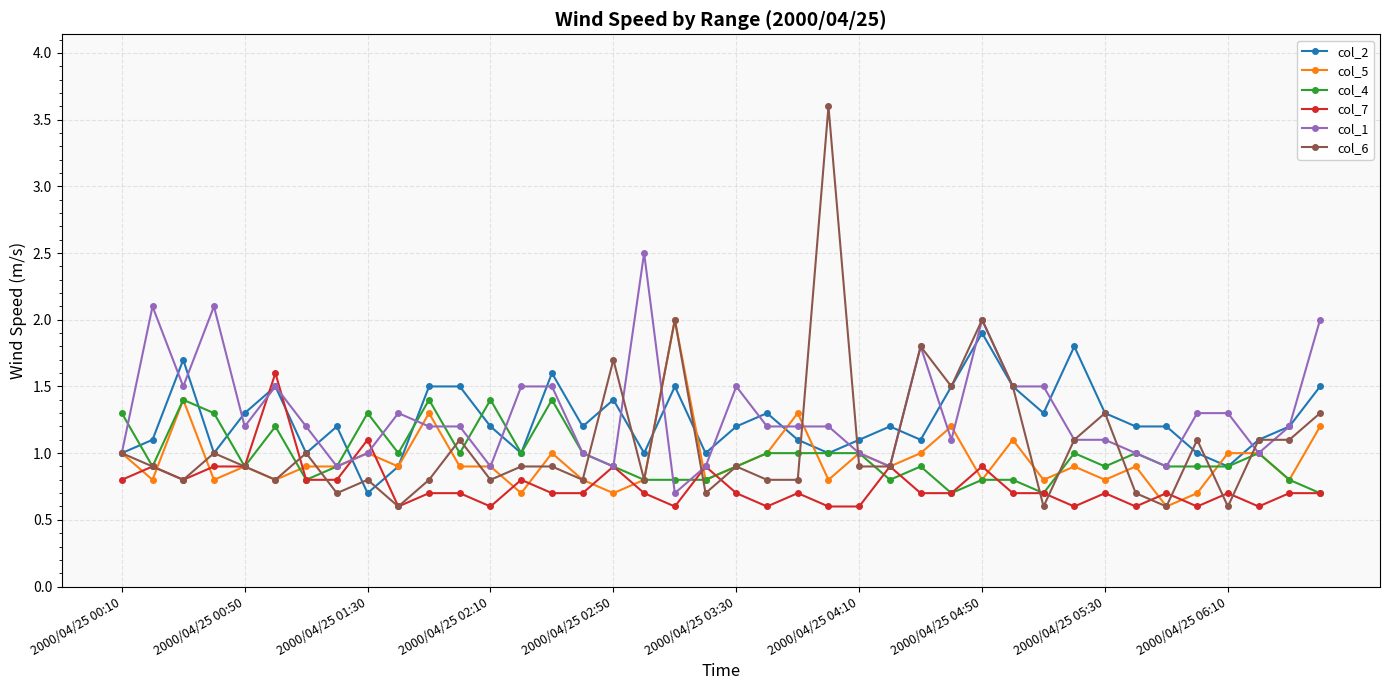

What are all the series names shown in the legend?

col_2, col_5, col_4, col_7, col_1, col_6